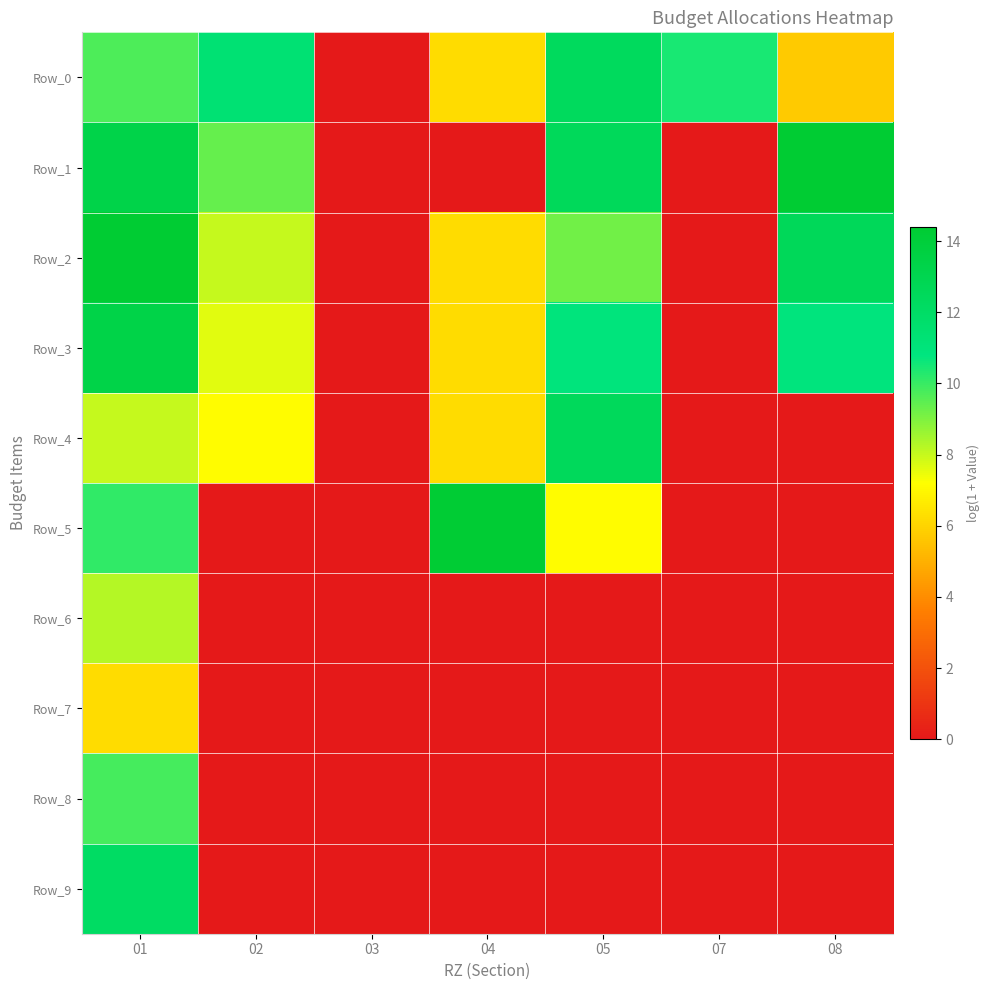

At how many categories does at least one series exceed 6?

6